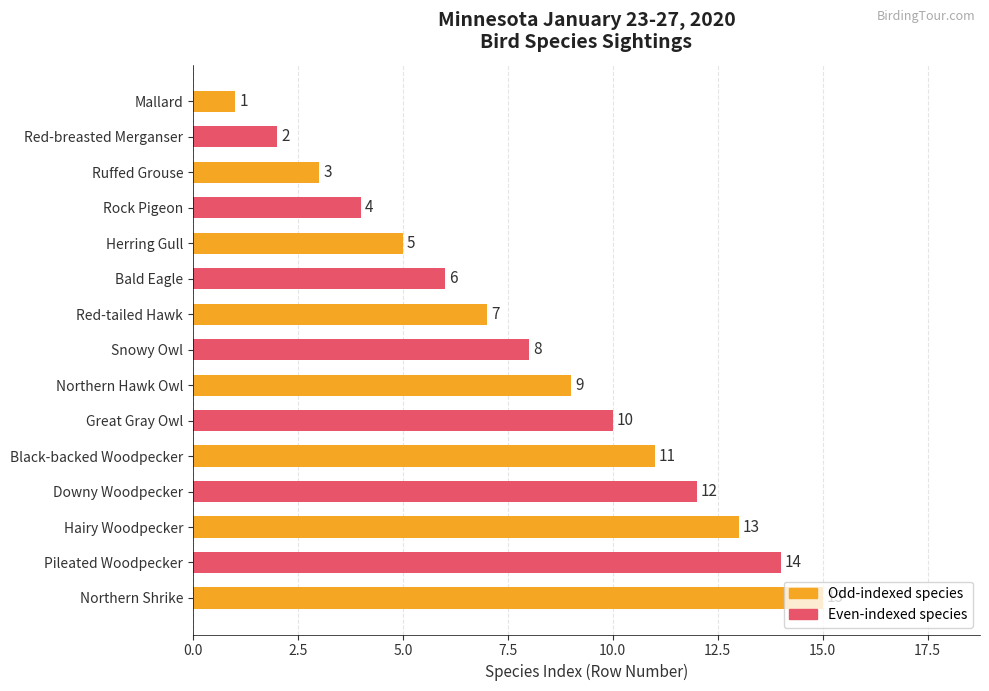

Approximately how many times larger is the value at Northern Shrike compared to Bald Eagle?

2.5